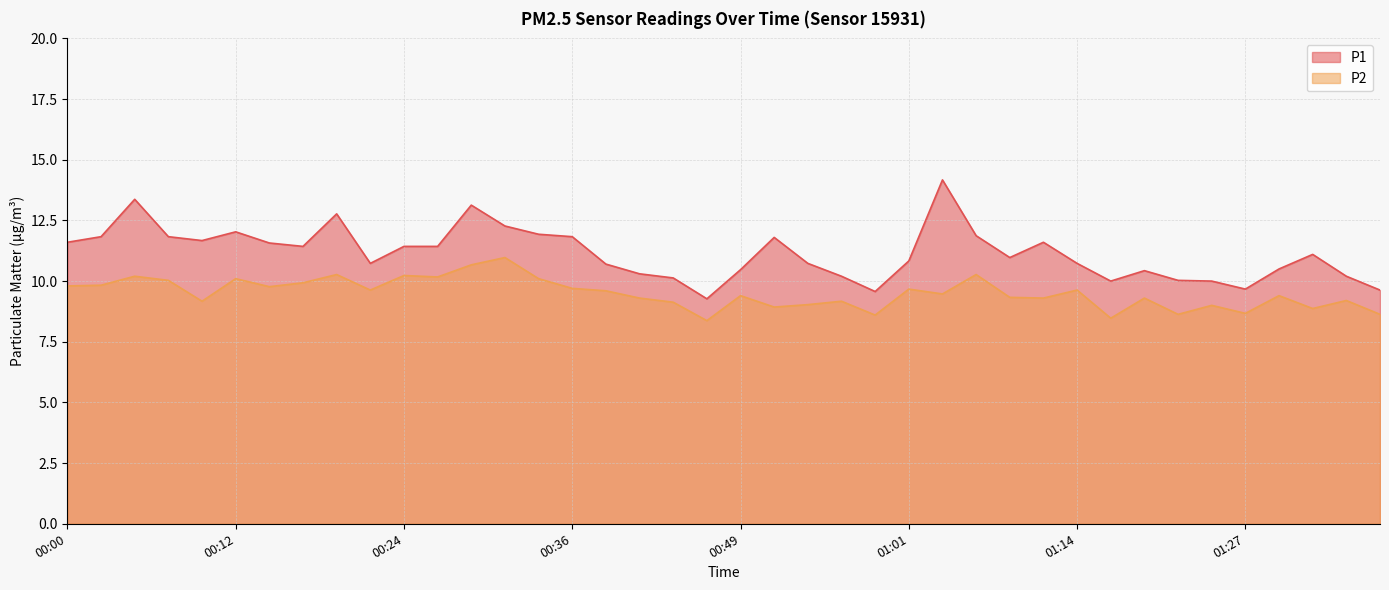

At which category is the sum across all series the highest?

00:29